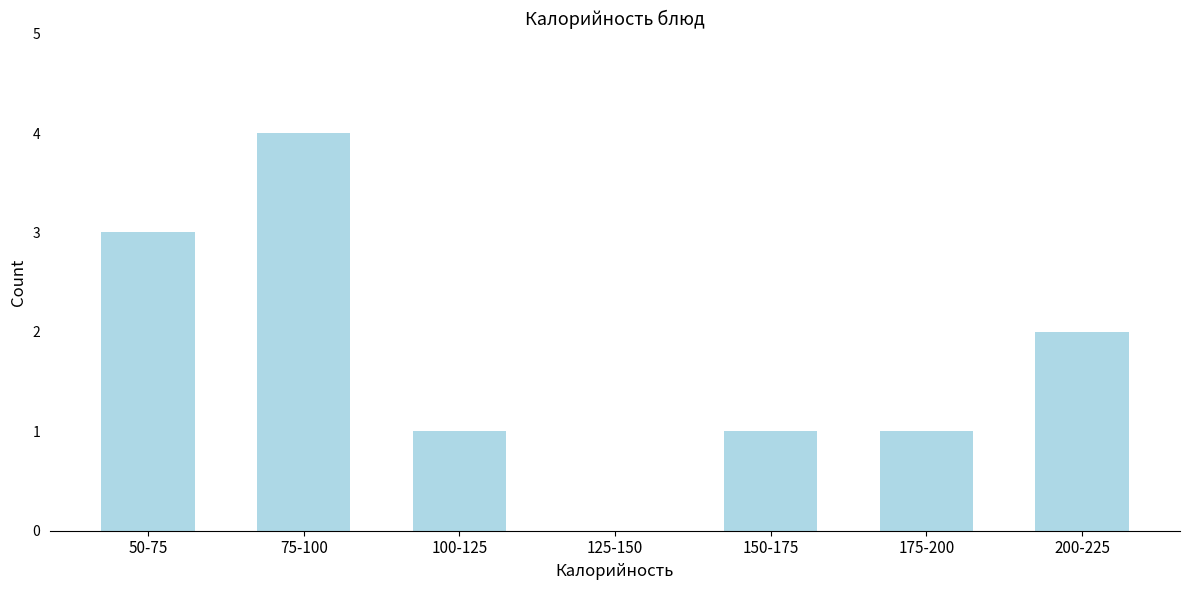

Reading left to right, what are all the values shown in this chart?

50-75=3	75-100=4	100-125=1	125-150=0	150-175=1	175-200=1	200-225=2